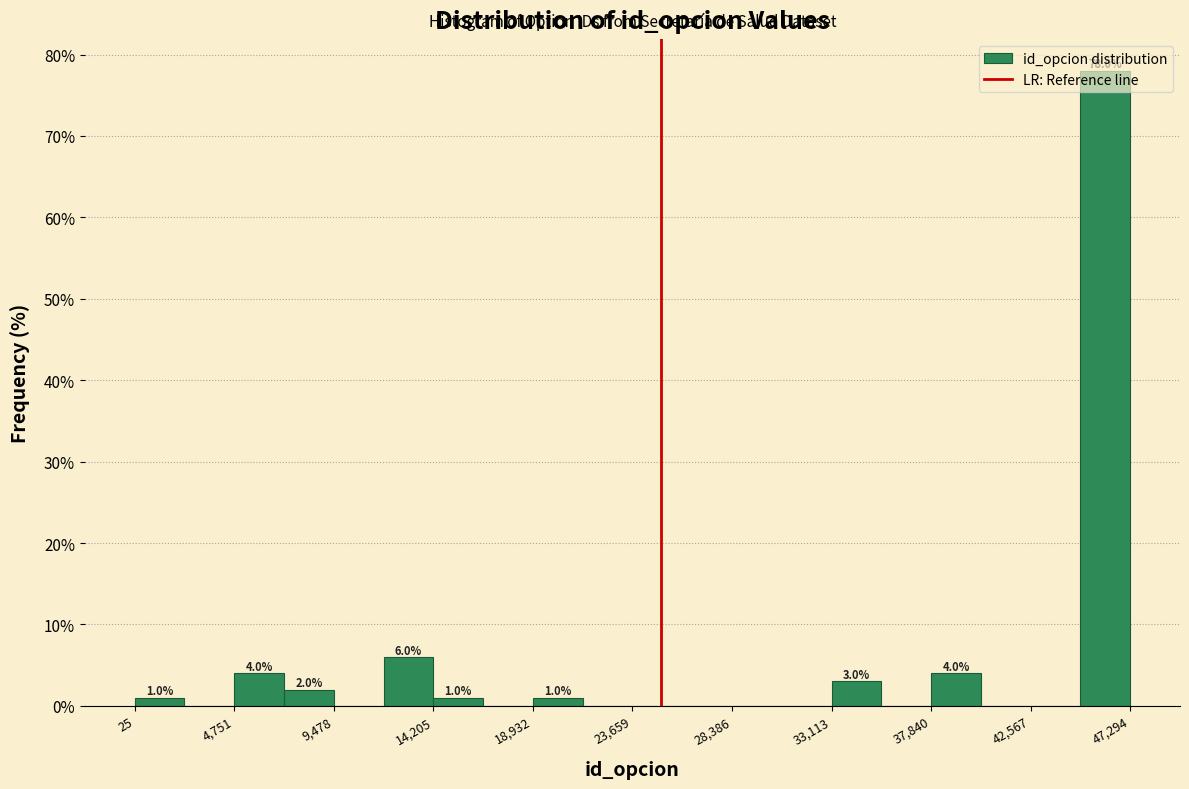

Over which range of the x-axis is the bar tallest?

45000 to 47500